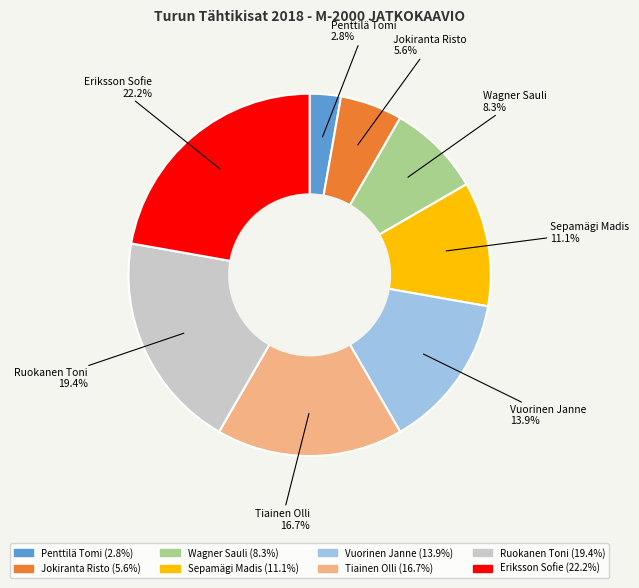

How many segments does this pie chart have?

8